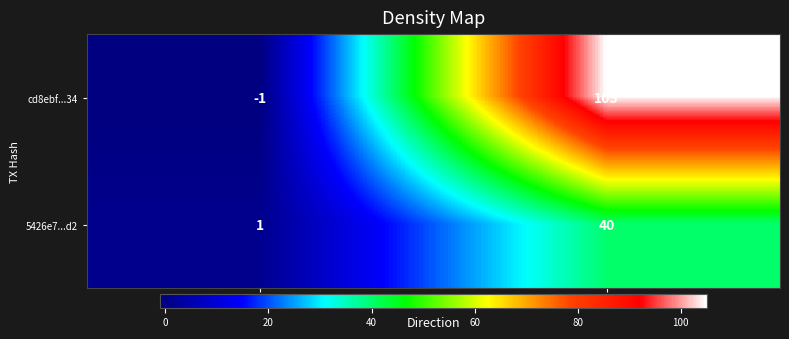

What is the spread (max minus min) of values at 1?

65